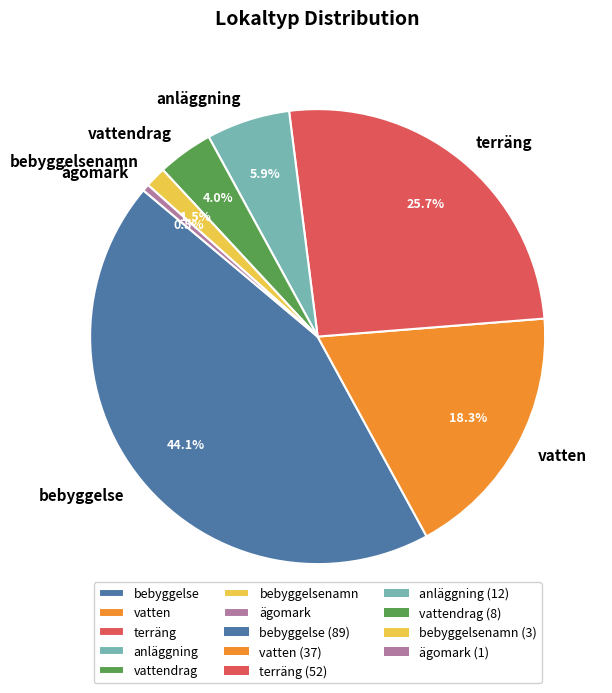

Rank the categories by value from lowest to highest.

ägomark, bebyggelsenamn, vattendrag, anläggning, vatten, terräng, bebyggelse